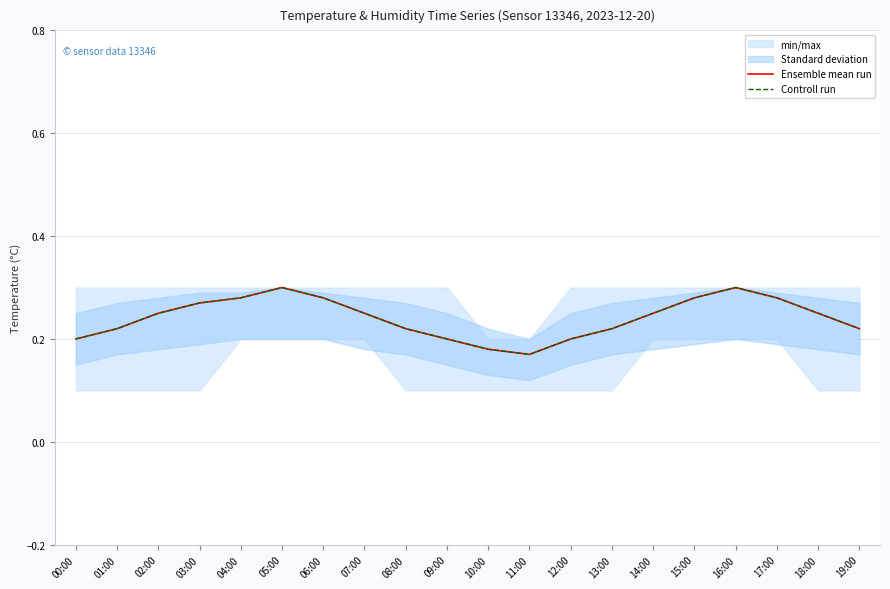

What is the sum of all Ensemble mean run values?

4.8